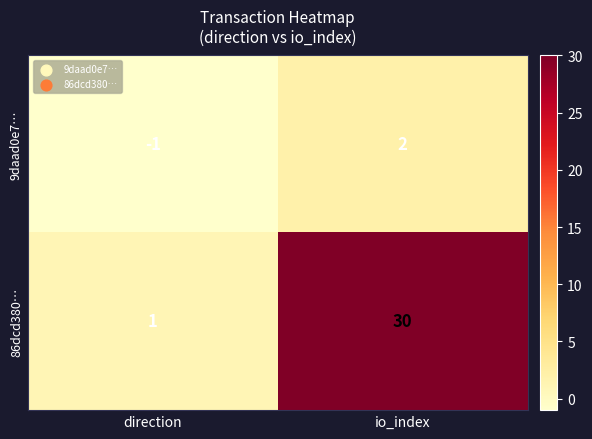

What is the difference between the maximum and minimum values in the 9daad0e7… series?

3